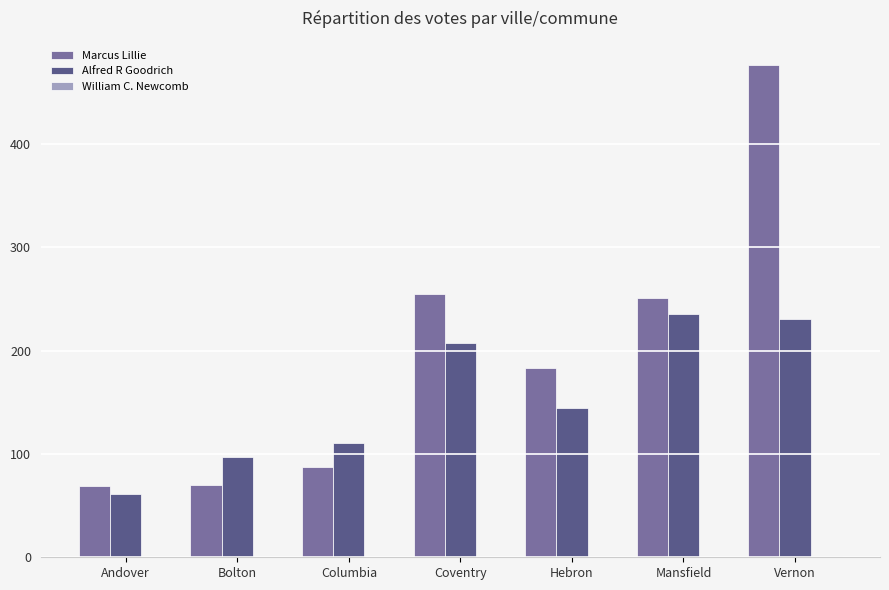

Which series has the widest spread of values?

Marcus Lillie